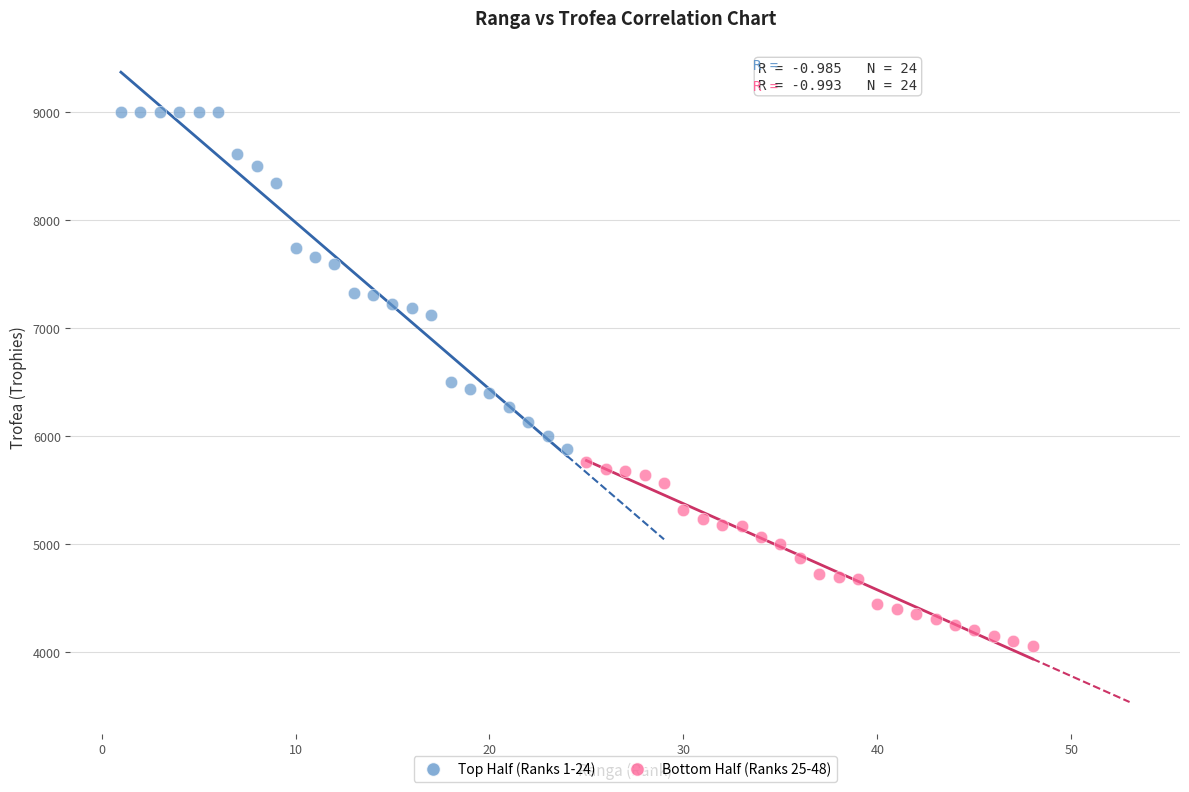

Which series reaches the minimum Y coordinate?

Bottom Half (Ranks 25-48)